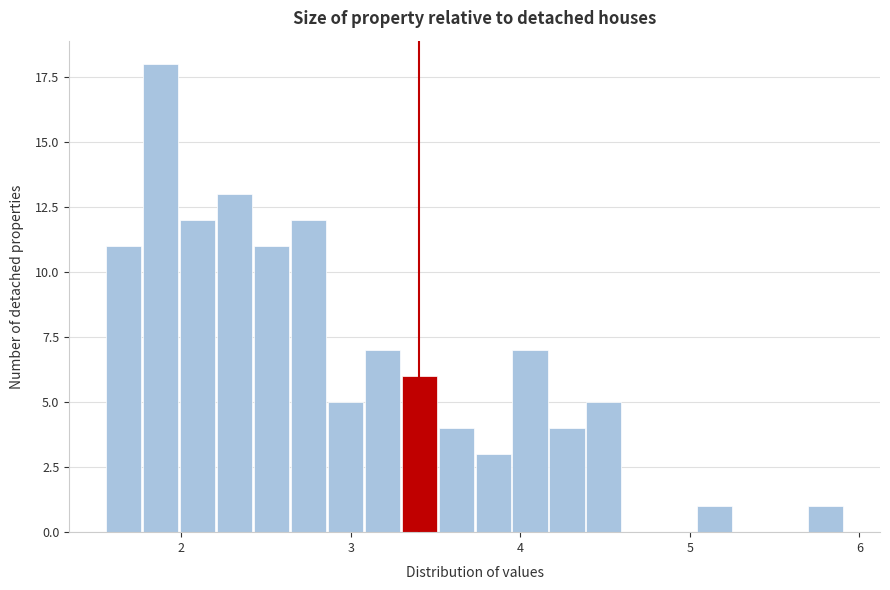

Read against the x-axis, roughly where is the centre of the tallest bar?

1.9